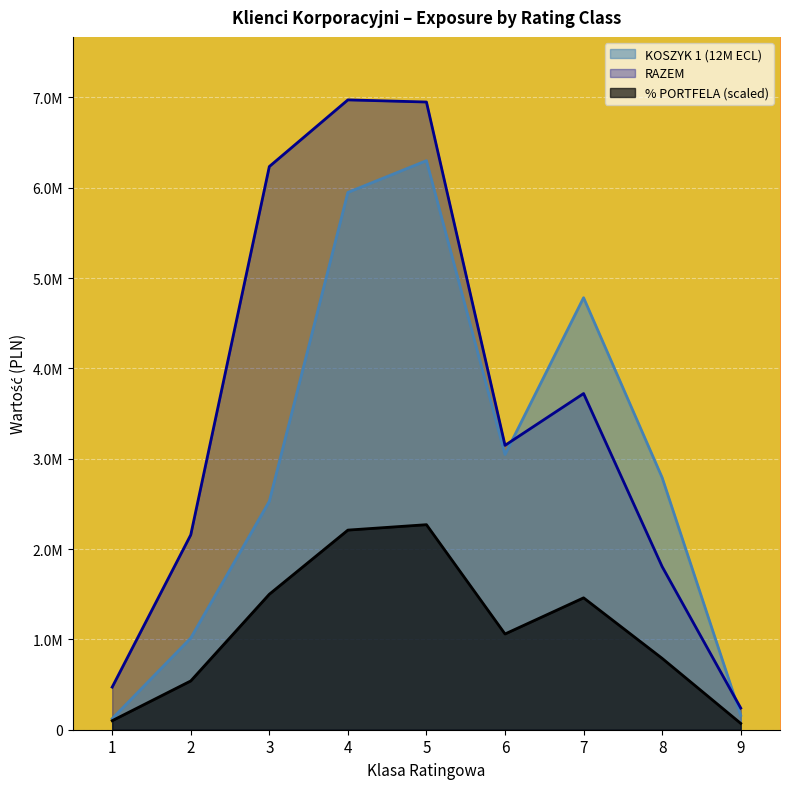

How many times do KOSZYK 1 (12M ECL) and RAZEM cross each other?

2